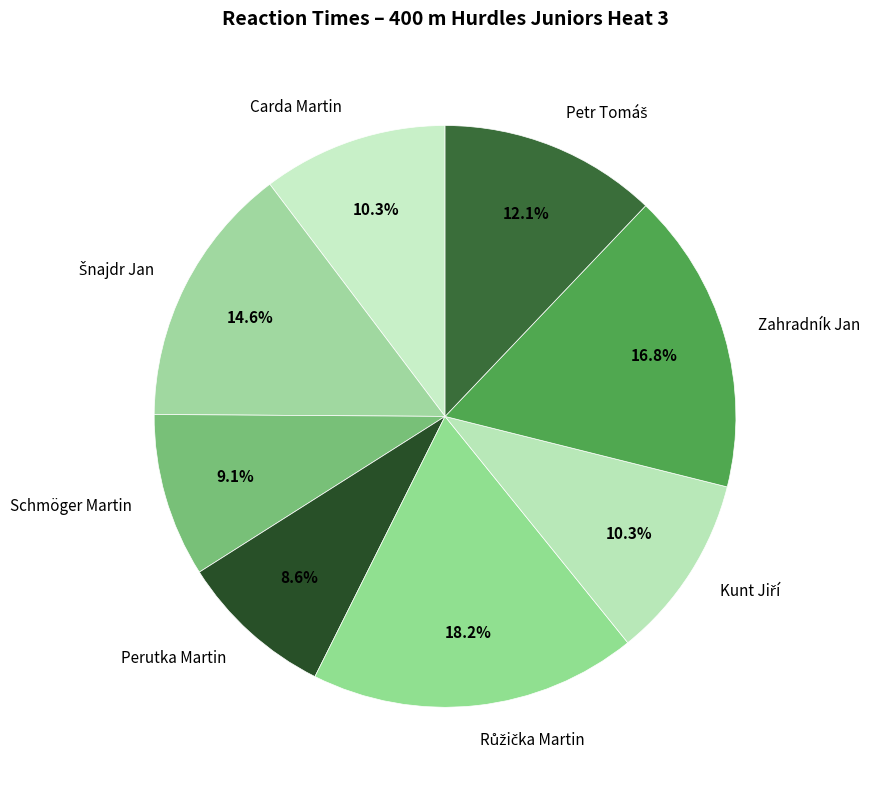

Count the number of slices in the pie.

8